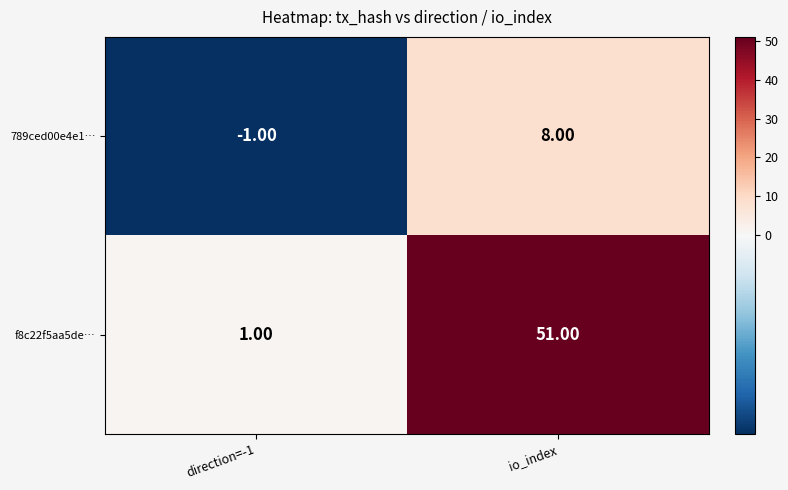

At which category does the chart reach its peak across all series?

io_index